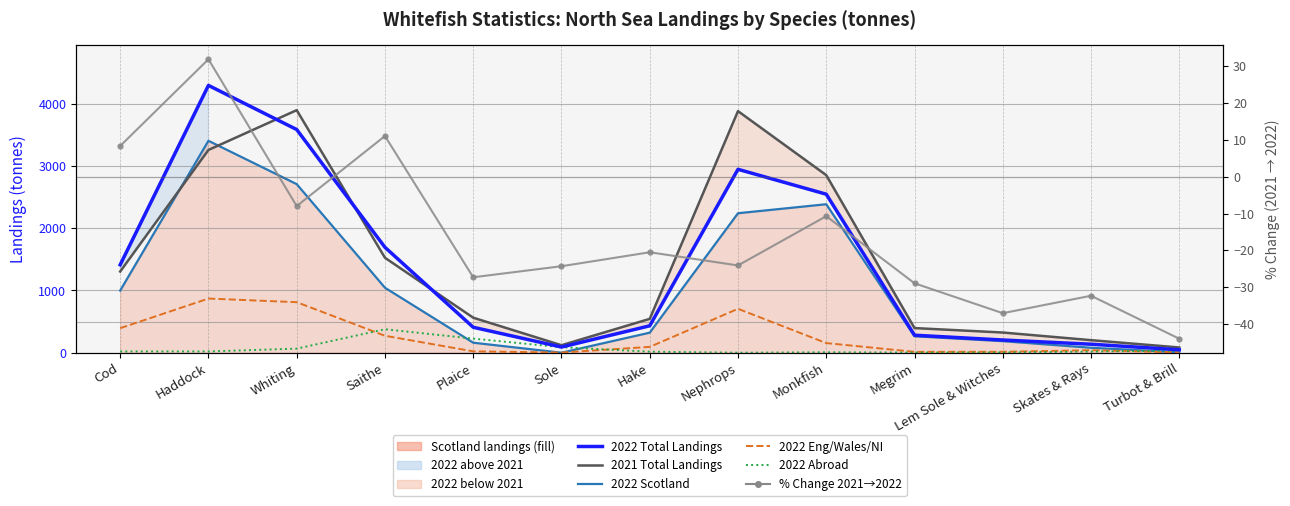

The value of 2022 Scotland at Megrim is 264.7. True or false?

True